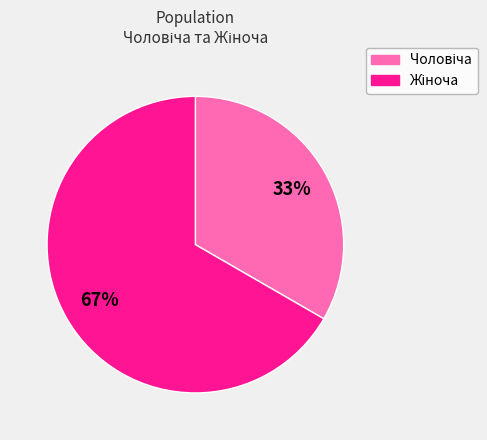

To the nearest percent, what is the average slice percentage?

50%